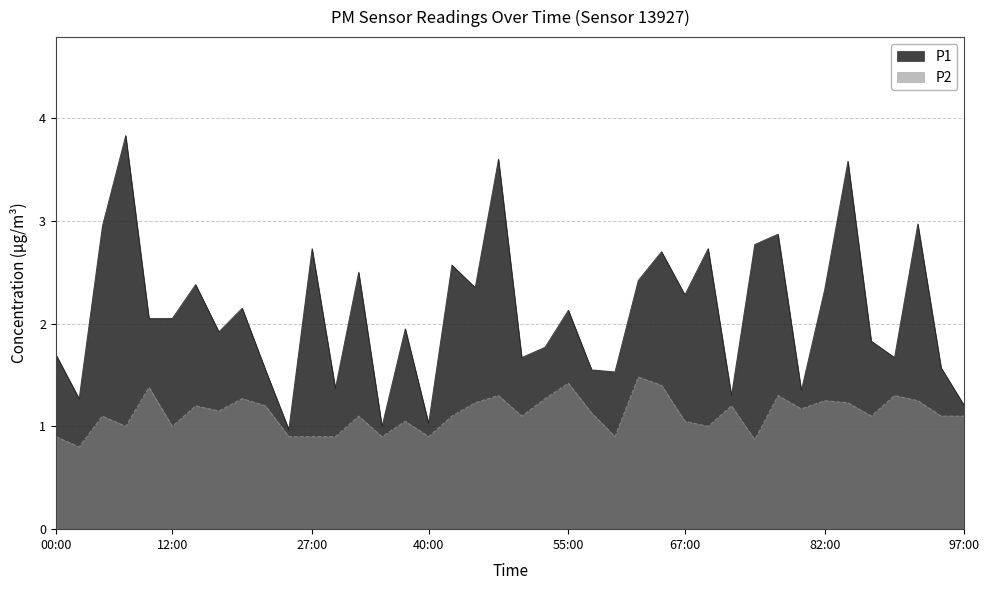

Which series has the largest total across all categories?

P1